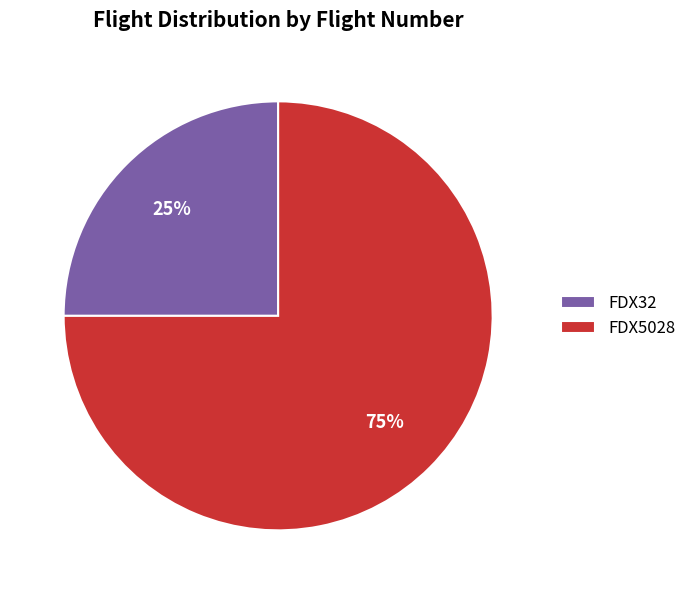

What is the largest slice in the pie chart?

FDX5028